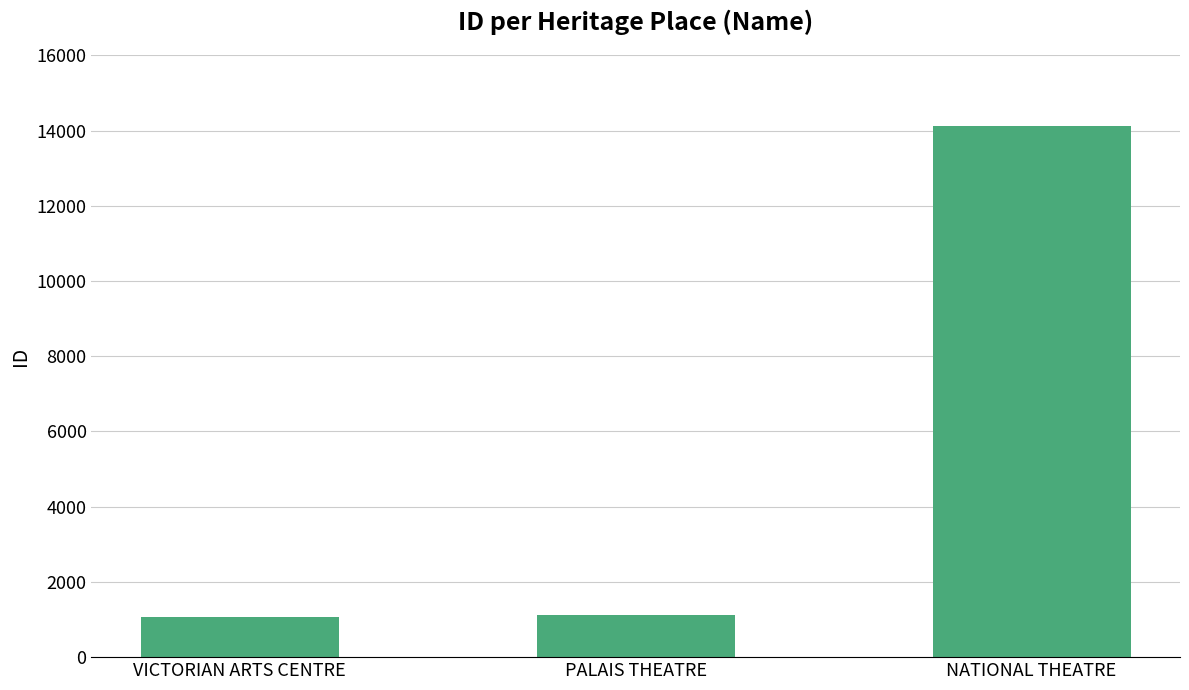

How many bars are there in total?

3